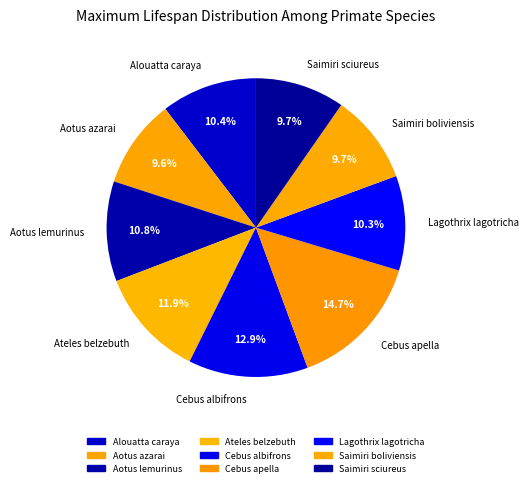

Is there a majority slice in this chart?

No